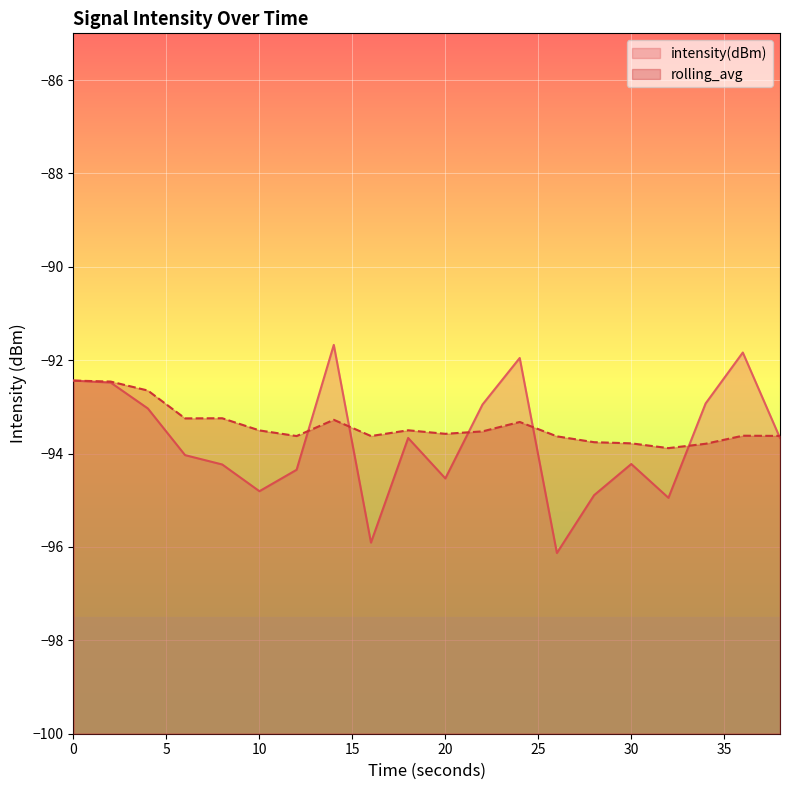

Which series has the largest total across all categories?

rolling_avg